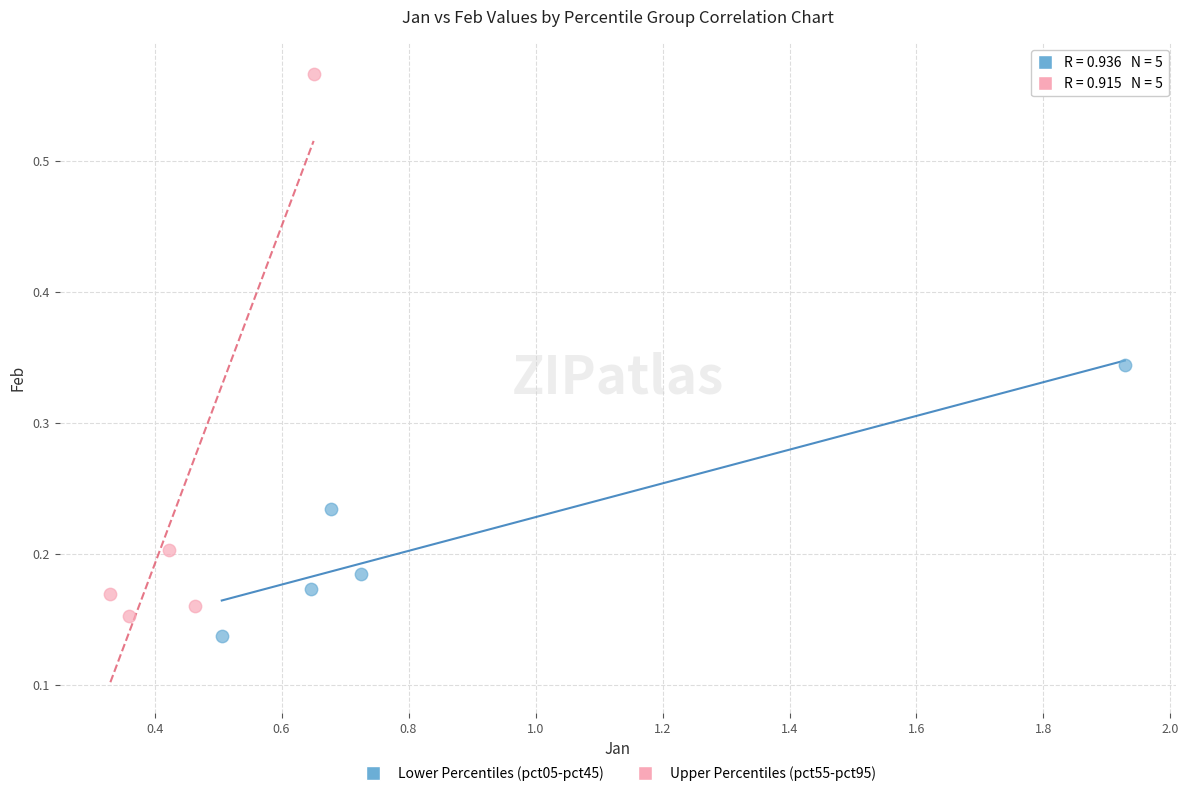

Which series reaches the maximum Y coordinate?

Upper Percentiles (pct55-pct95)